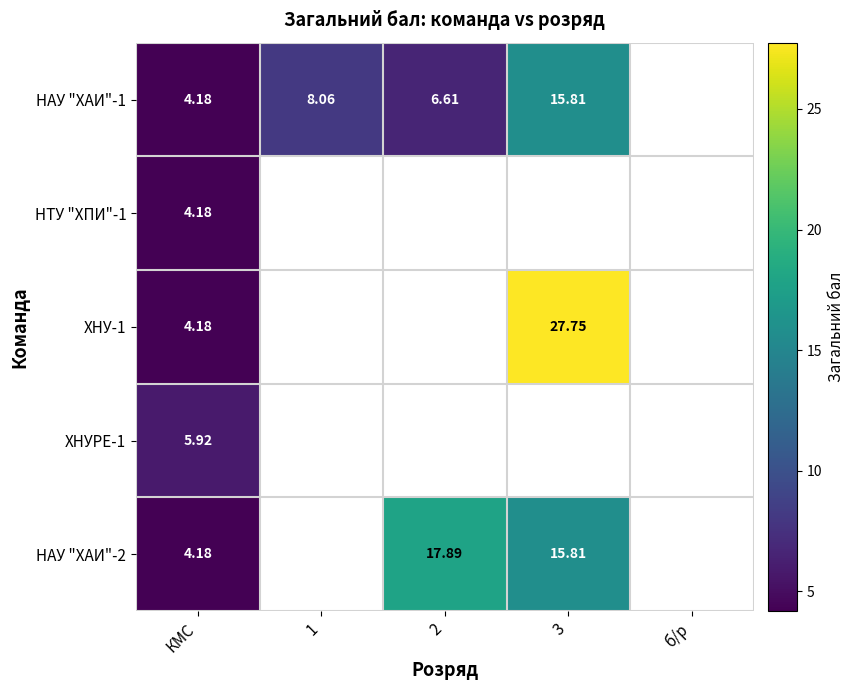

What is the spread (max minus min) of values at 2?

11.3